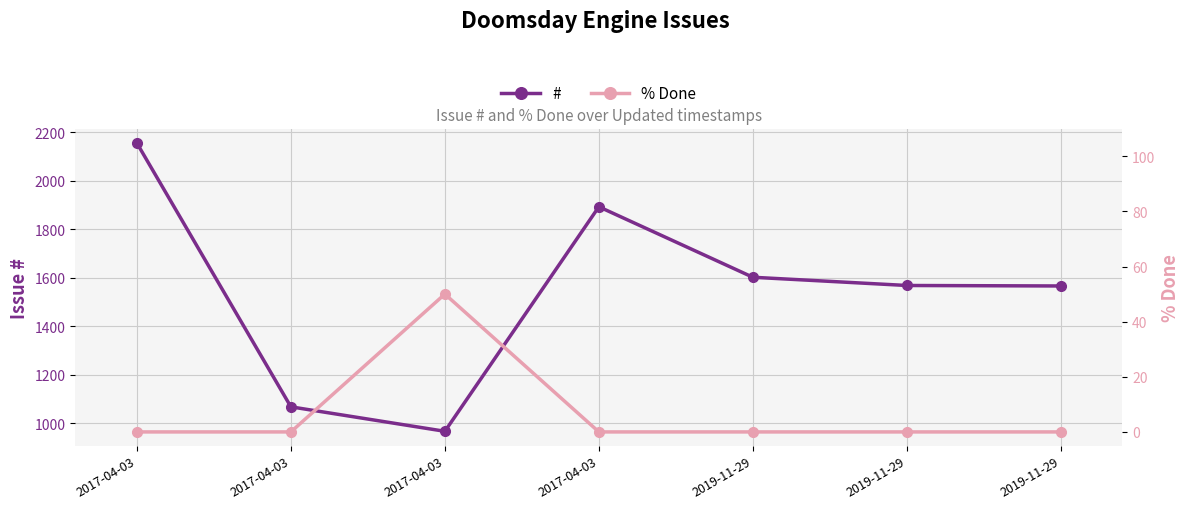

Does the chart display data point markers on the line(s)?

Yes